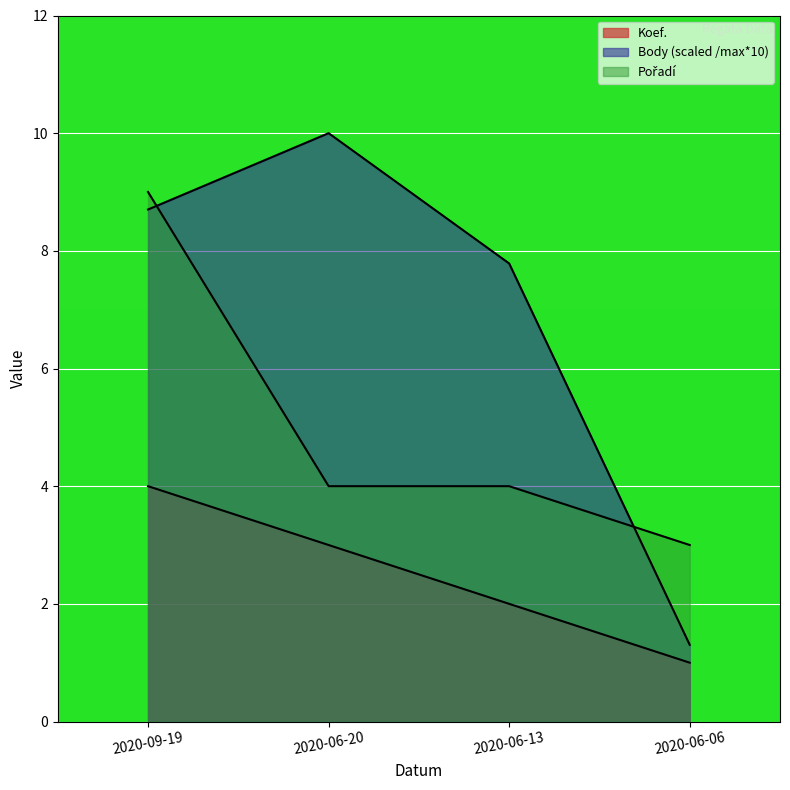

True or false: Pořadí has a value of 3.0 at 2020-06-06.

True